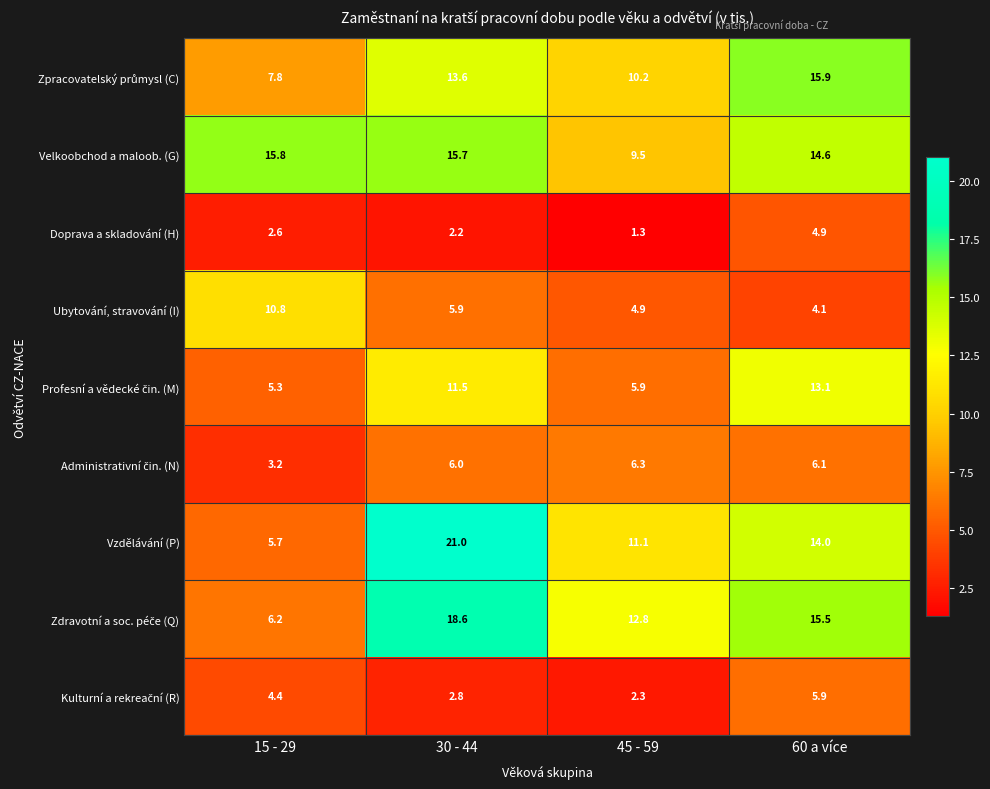

Where does the Doprava a skladování (H) series first go above 2?

15 - 29